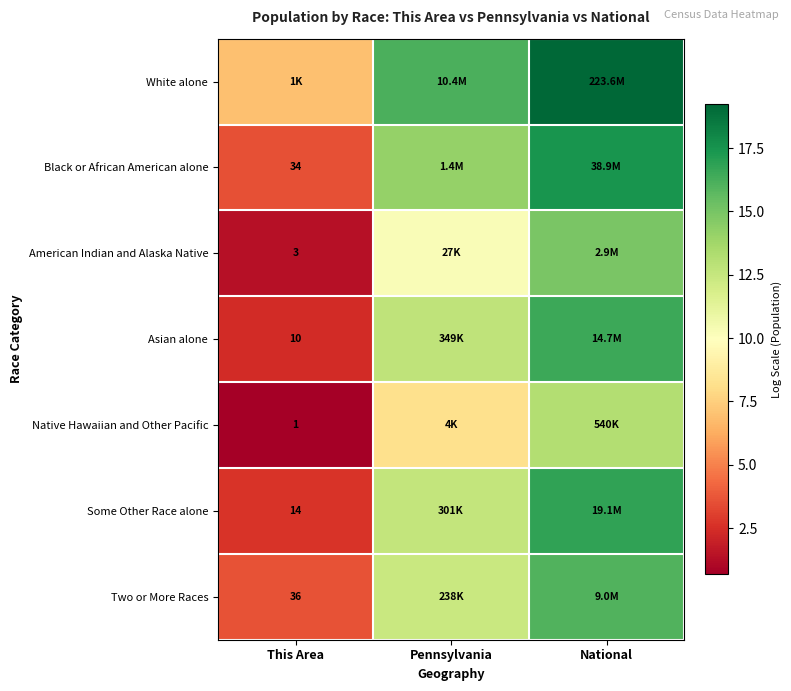

Is it true that American Indian and Alaska Native equals 14.9 at National?

True